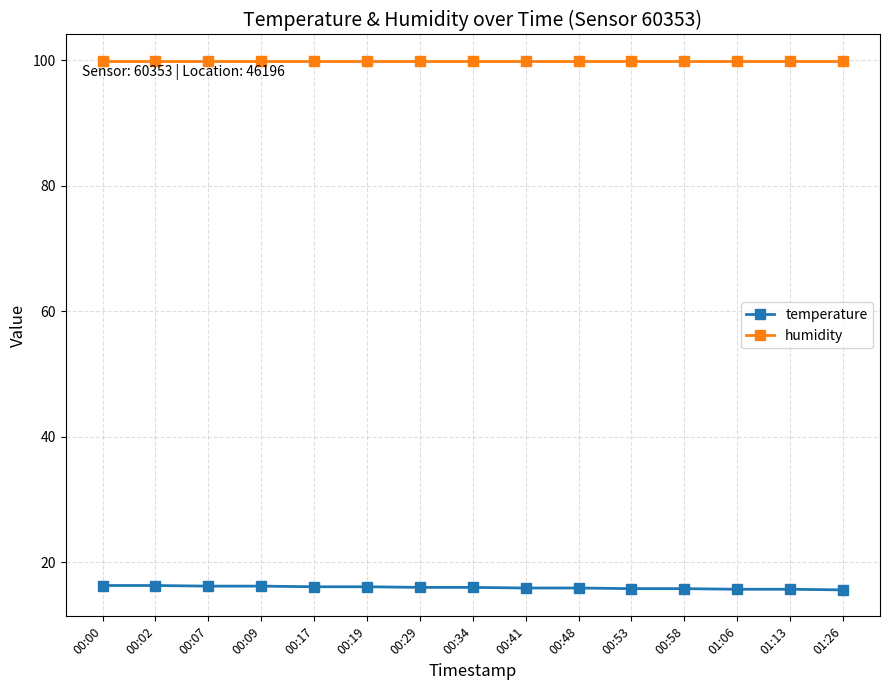

True or false: temperature and humidity intersect in this chart.

False